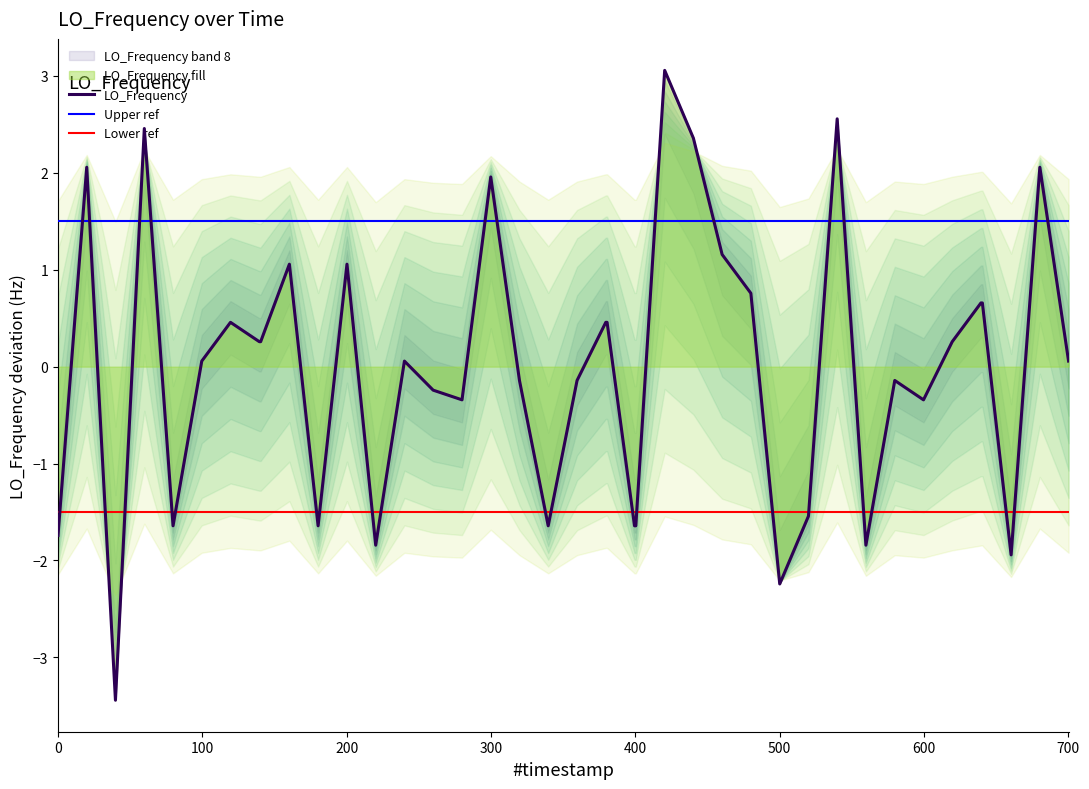

What is the minimum value for LO_Frequency?

-3.4